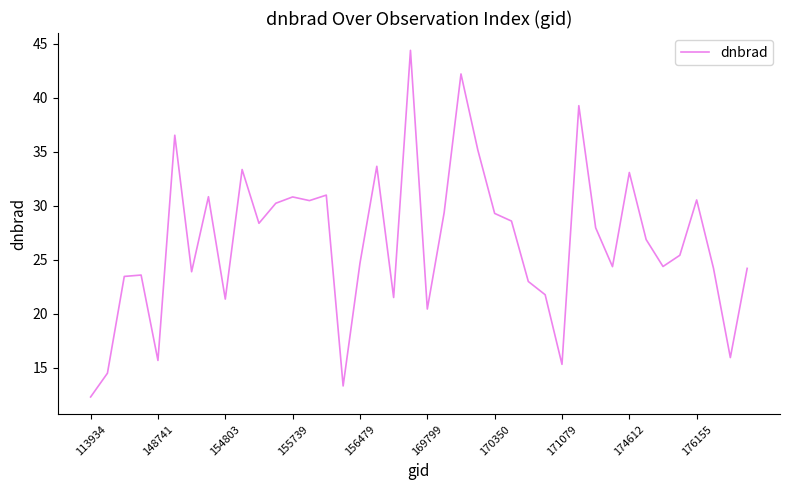

How many lines are shown in the chart?

1